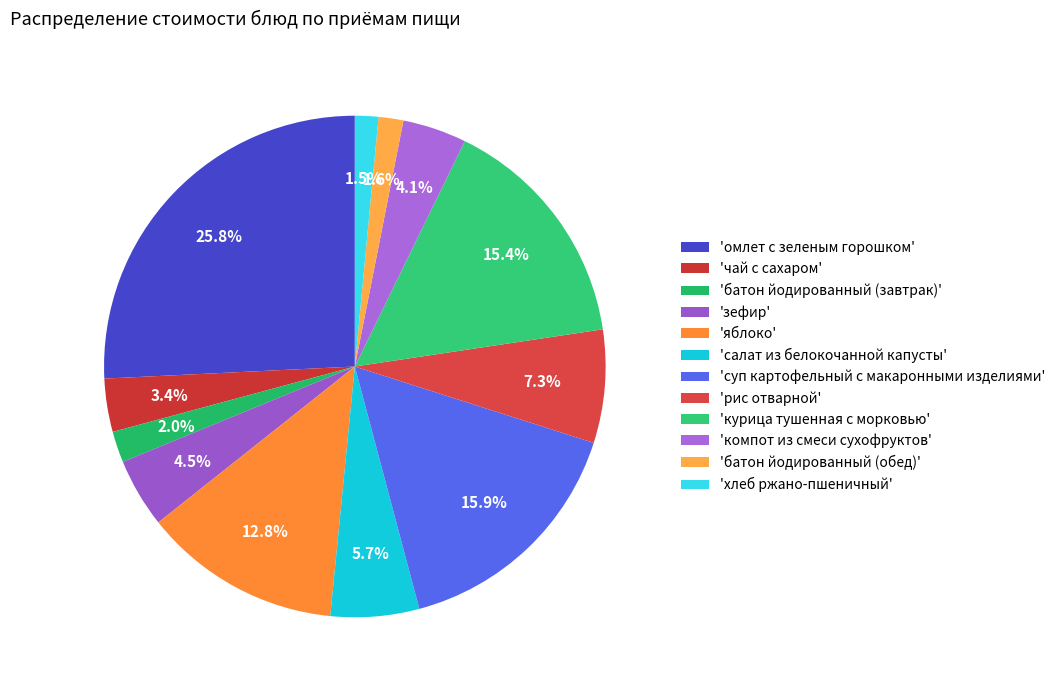

What is the smallest slice in the pie chart?

хлеб ржано-пшеничный